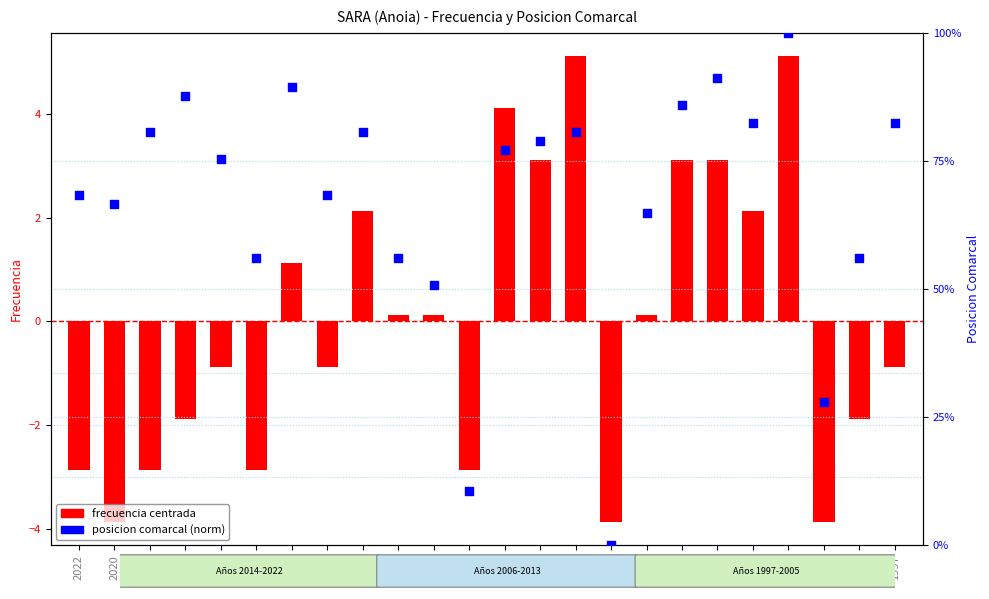

At how many categories does at least one series exceed 75?

13